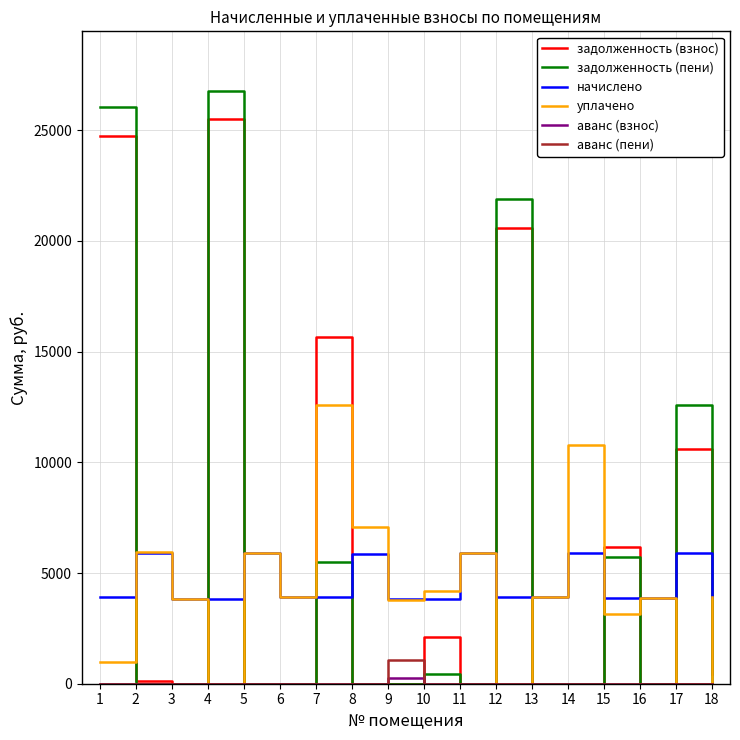

At how many categories does at least one series exceed 24083?

2